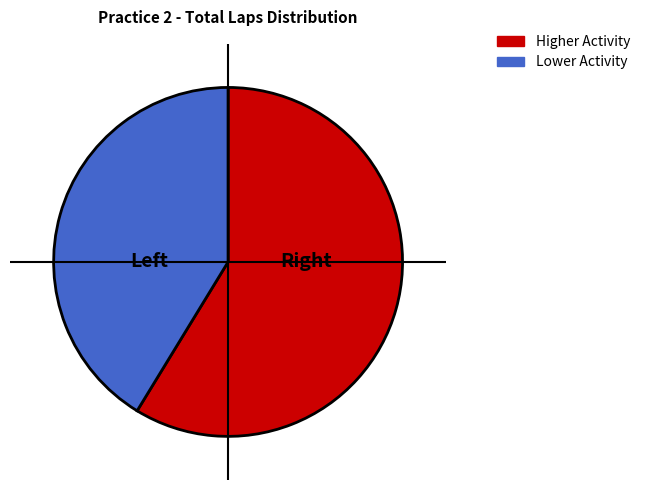

Is there a majority slice in this chart?

Yes